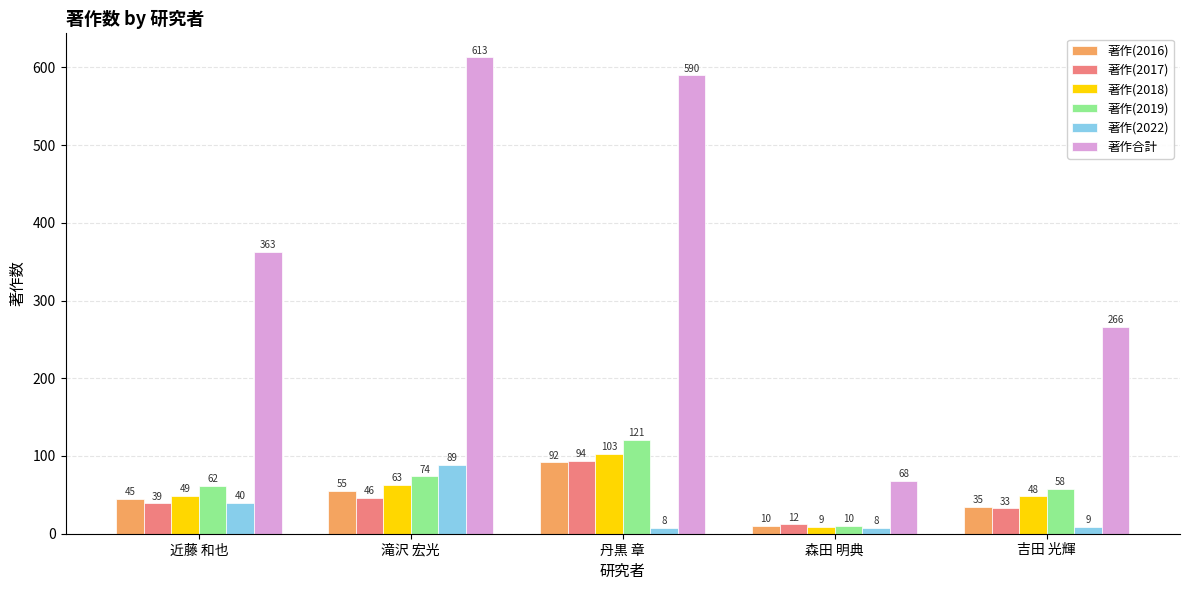

What is the label of the 5th bar from the left?

吉田 光輝